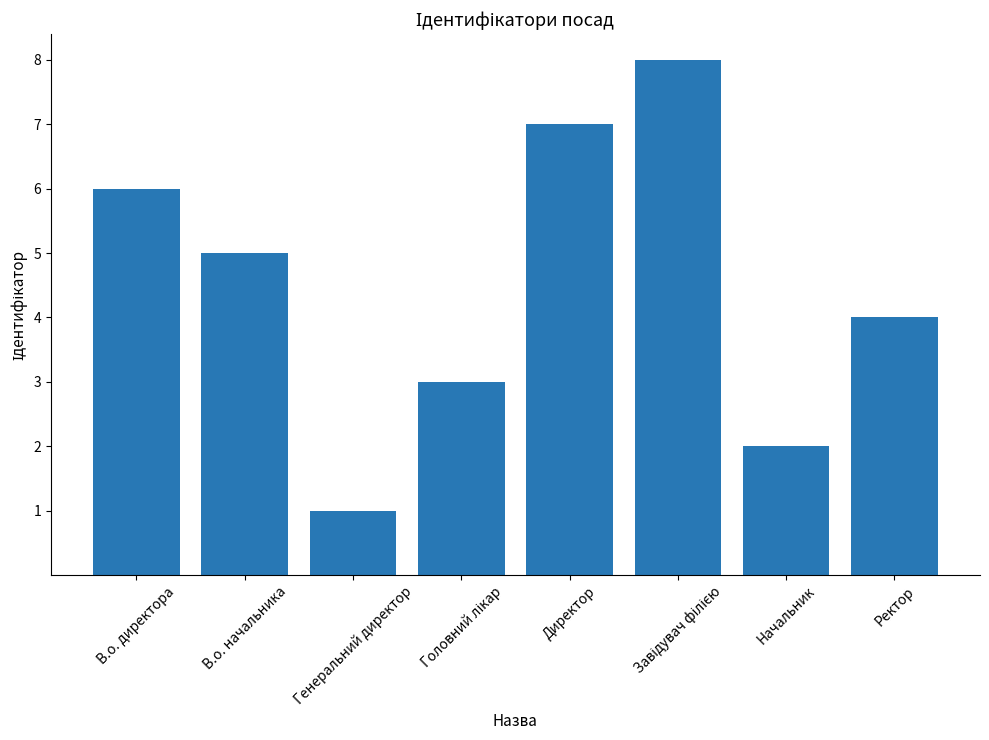

What is the label of the 3rd bar from the left?

Генеральний директор